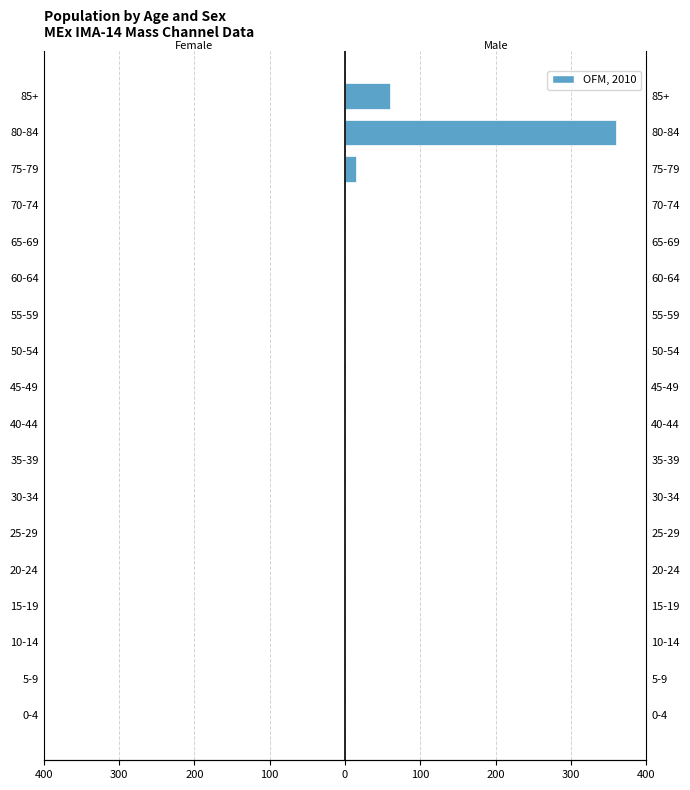

How many groups of bars are there?

18